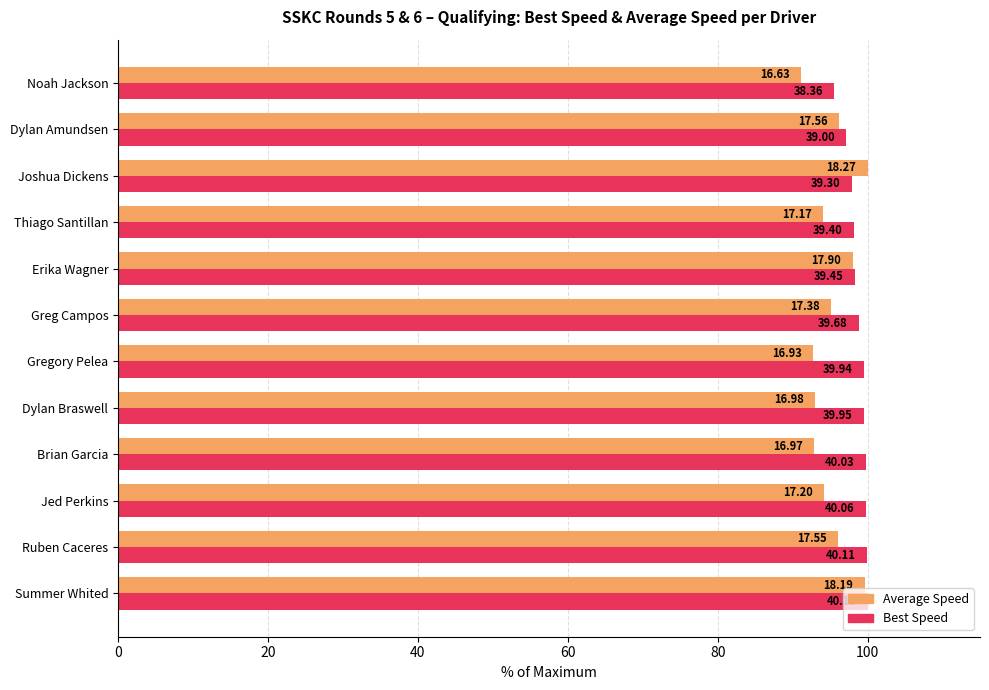

What are all the series names shown in the legend?

Average Speed, Best Speed